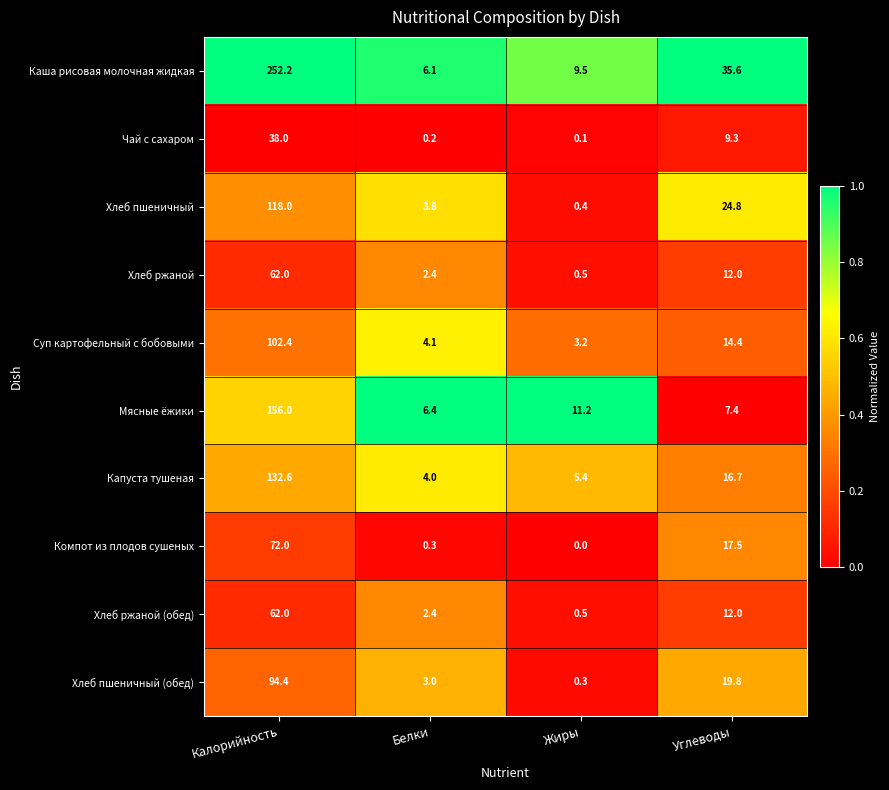

What is the difference between the Суп картофельный с бобовыми values at Белки and Калорийность?

98.3